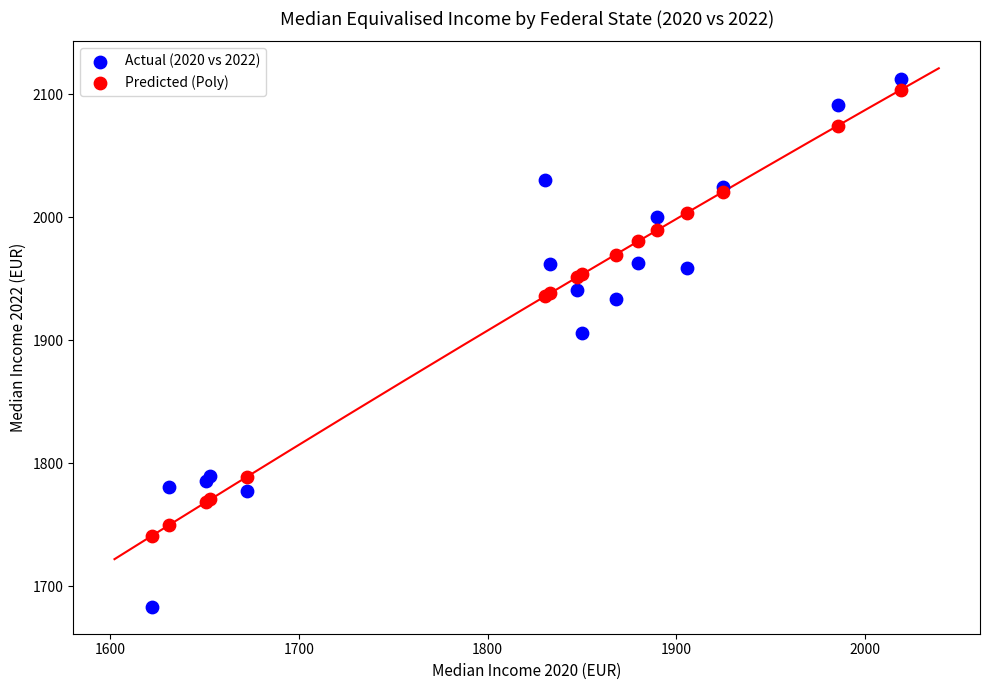

Which series has the largest Y range (max minus min)?

Actual (2020 vs 2022)